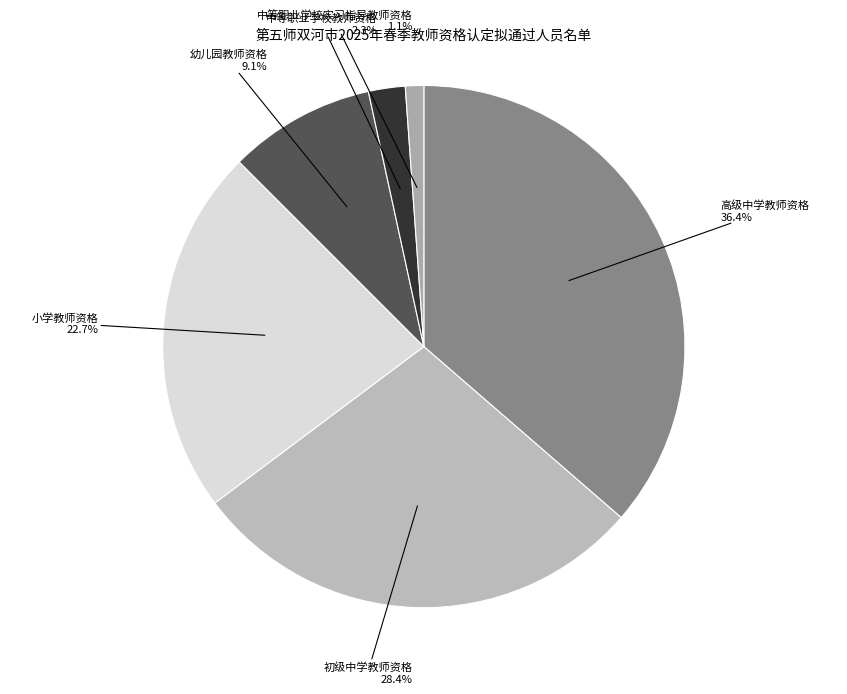

Count the number of slices in the pie.

6